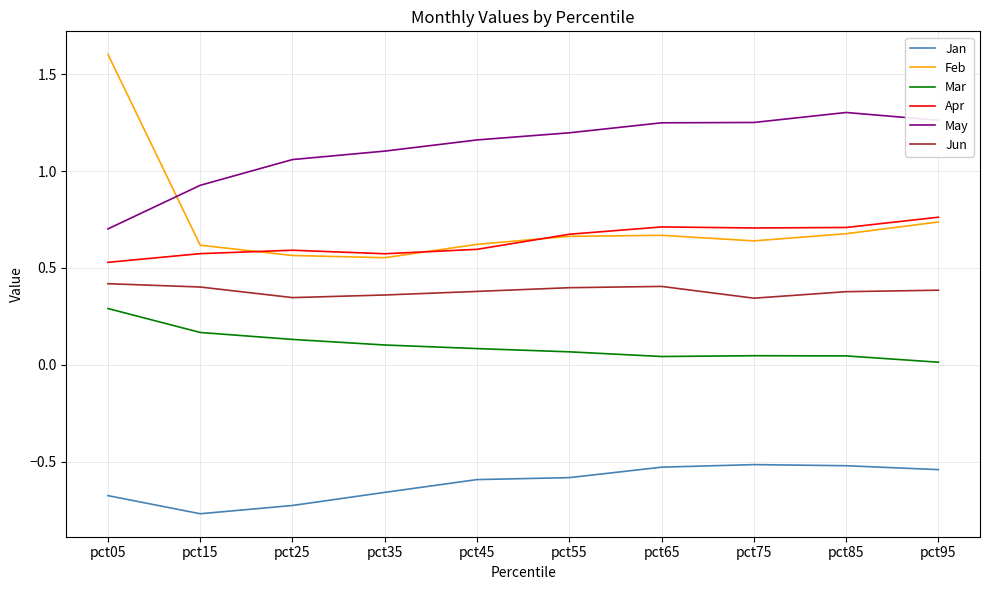

List the series in order of their peak value, highest first.

Feb, May, Apr, Jun, Mar, Jan